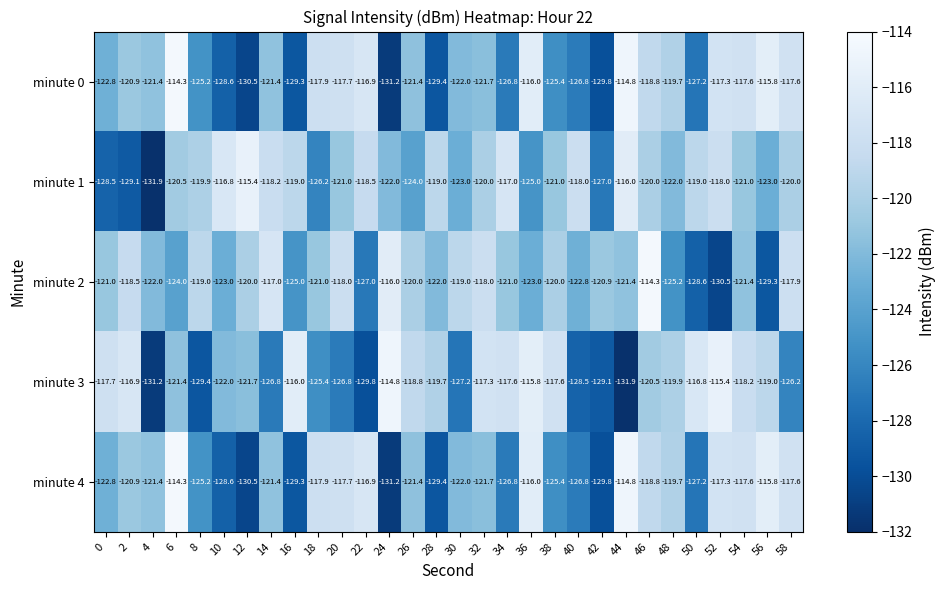

Which series has the largest range (max minus min)?

minute 3